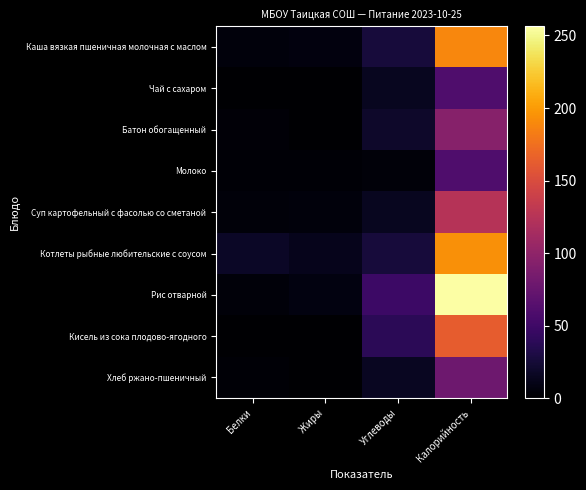

Which series has the widest spread of values?

Рис отварной